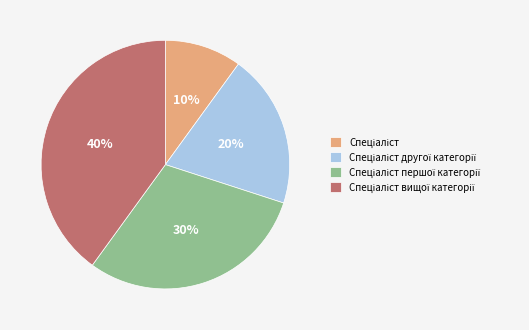

Is there a majority slice in this chart?

No